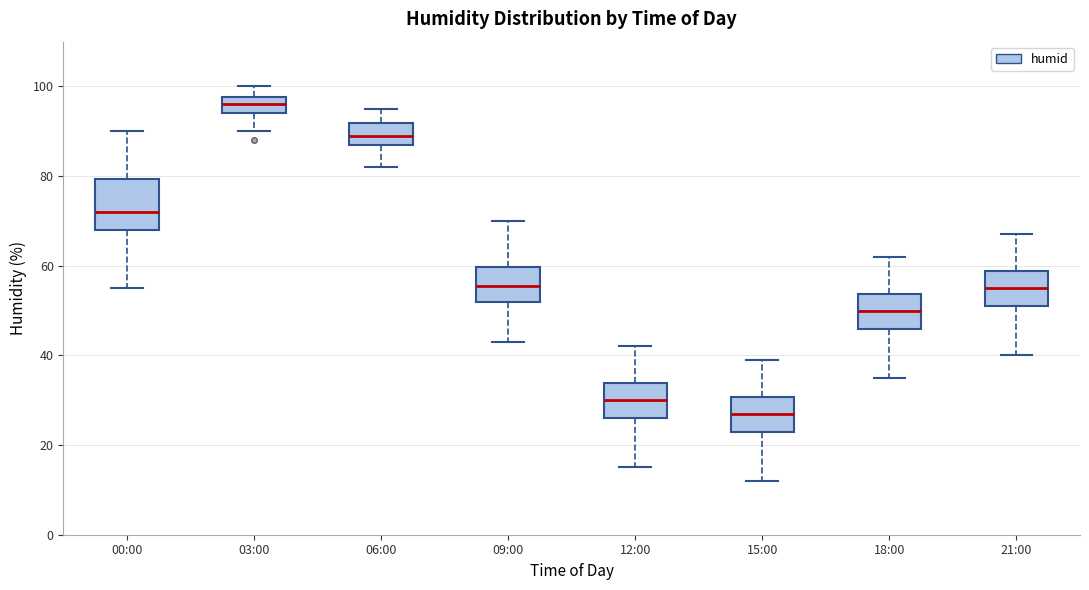

Reading left to right, read every box against the y-axis: the position of its median line, the range the box covers, and the ends of its whiskers. The values are not printed on the chart, so give them approximately, as read against the axis.

00:00: median 72, box 68 to 80, whiskers 56 to 90
03:00: median 96, box 94 to 98, whiskers 90 to 100
06:00: median 90, box 88 to 92, whiskers 82 to 96
09:00: median 56, box 52 to 60, whiskers 44 to 70
12:00: median 30, box 26 to 34, whiskers 16 to 42
15:00: median 28, box 24 to 30, whiskers 12 to 40
18:00: median 50, box 46 to 54, whiskers 36 to 62
21:00: median 56, box 52 to 58, whiskers 40 to 68